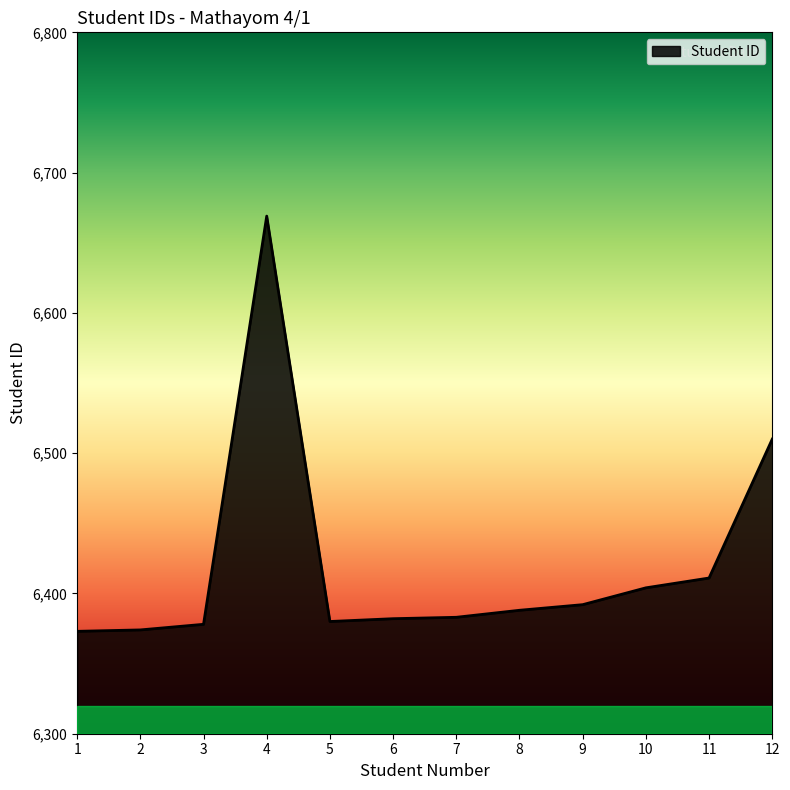

Is it true that the value at 2 is 6374?

True